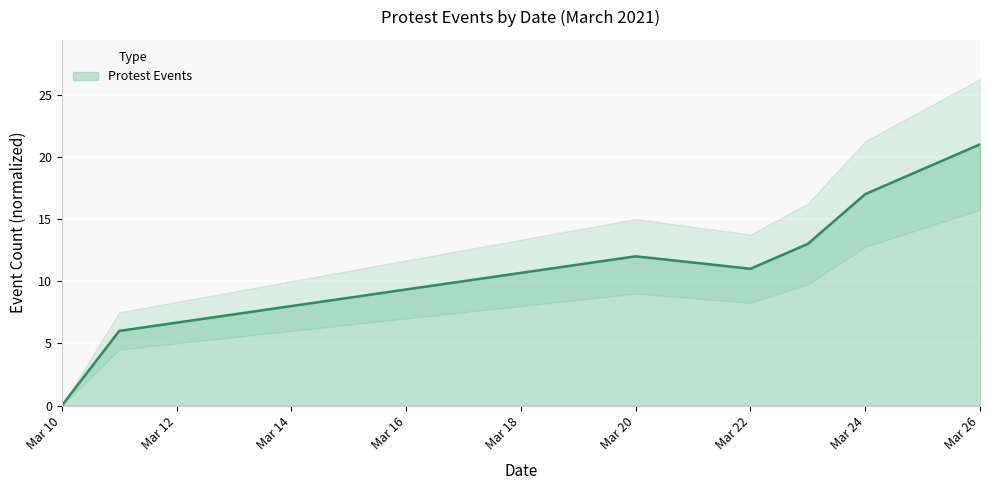

List the labels in order of value, smallest first.

2021-03-10, 2021-03-11, 2021-03-22, 2021-03-20, 2021-03-23, 2021-03-24, 2021-03-26